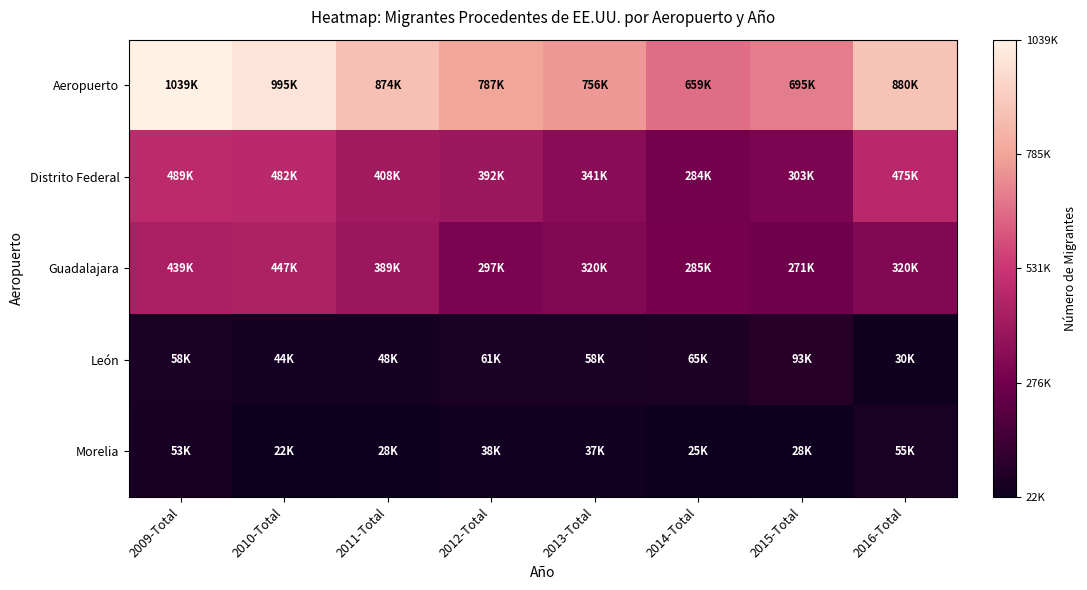

At how many categories does at least one series exceed 408245?

8